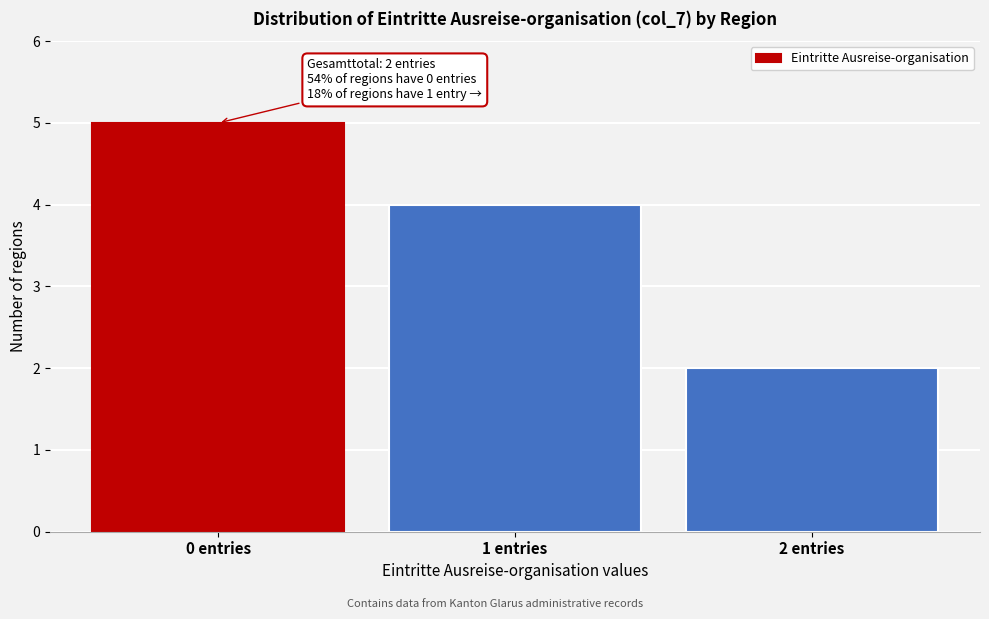

Reading right to left, list all the values displayed in this chart.

2	4	5